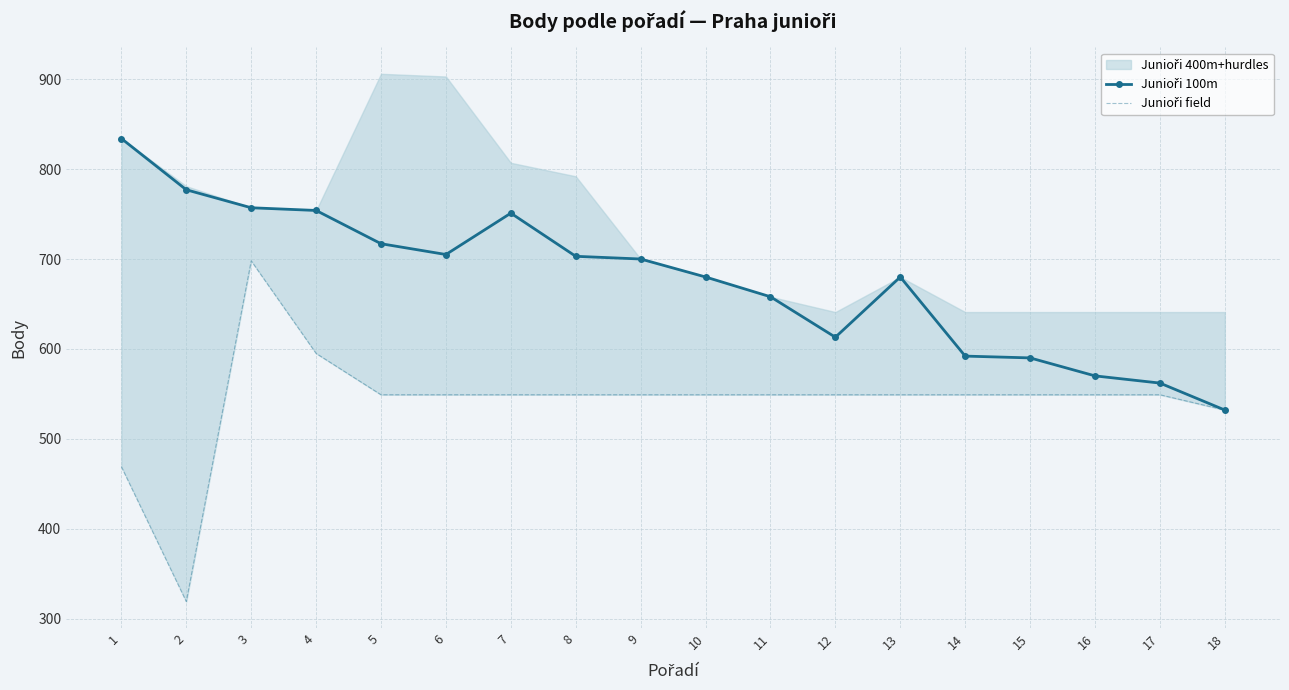

What is the average value of the Junioři field series?

542